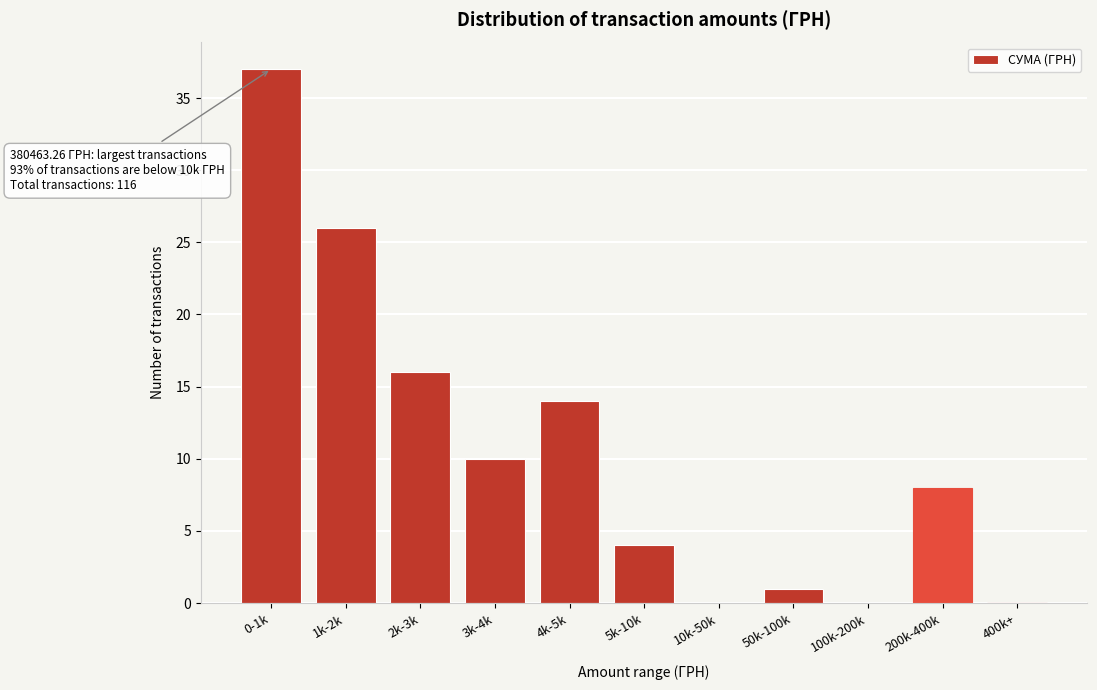

Reading right to left, transcribe all the data shown in this chart.

400k+=0	200k-400k=8	100k-200k=0	50k-100k=1	10k-50k=0	5k-10k=4	4k-5k=14	3k-4k=10	2k-3k=16	1k-2k=26	0-1k=37